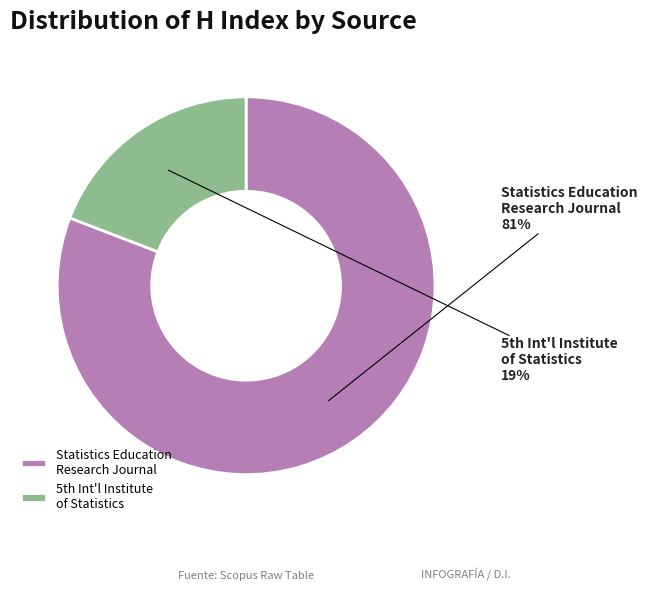

What is the smallest slice in the pie chart?

5th Int'l Institute of Statistics